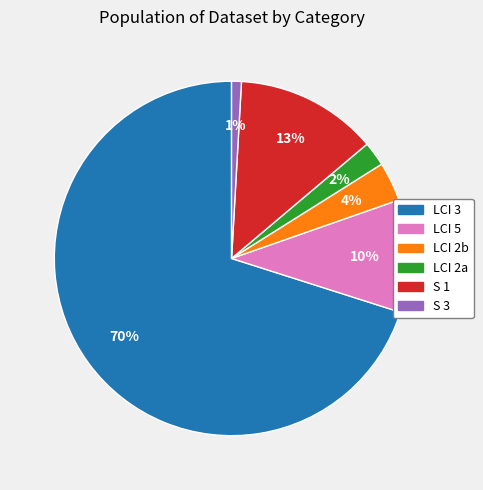

Between S 1 and LCI 5, which is larger?

S 1